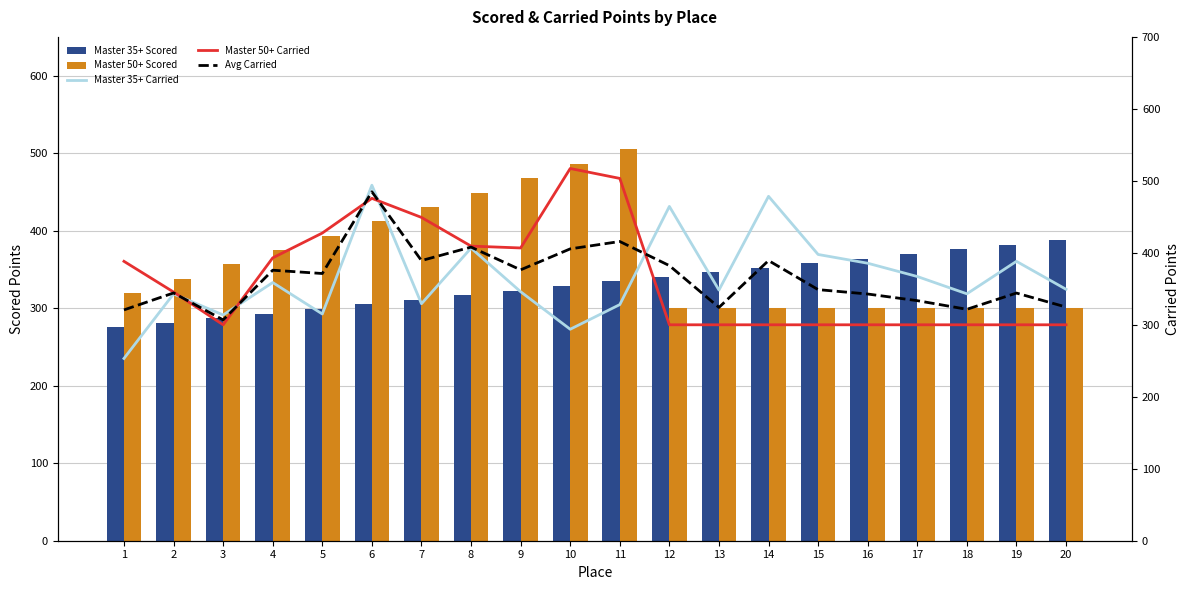

How many values in the Avg Carried series are below 371?

10